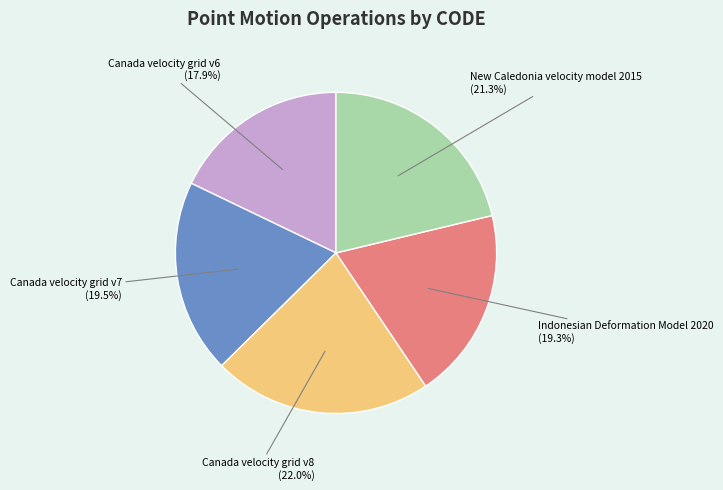

What is the smallest slice in the pie chart?

Canada velocity grid v6